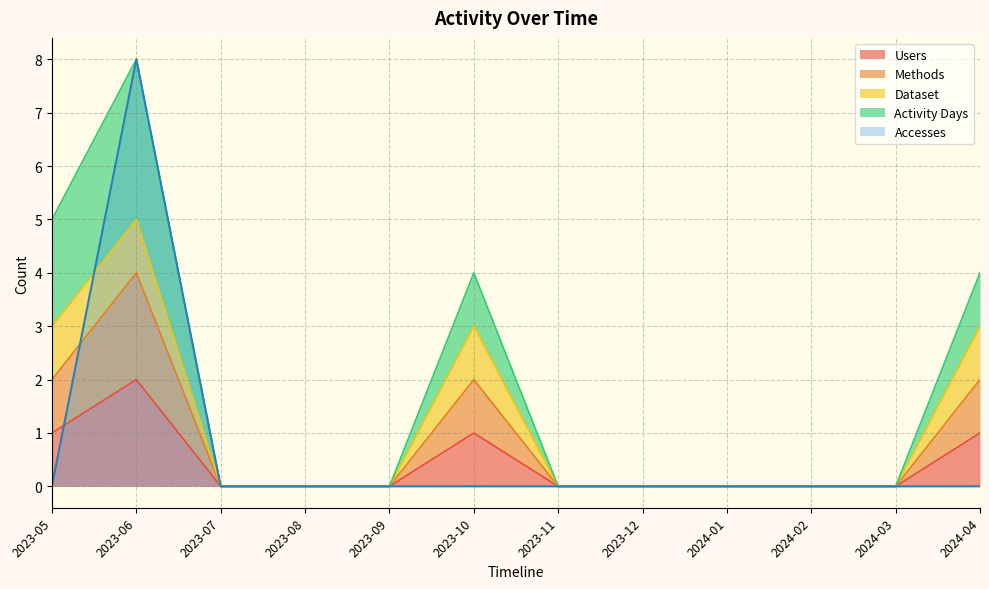

What is the highest value of the Methods series?

4.0